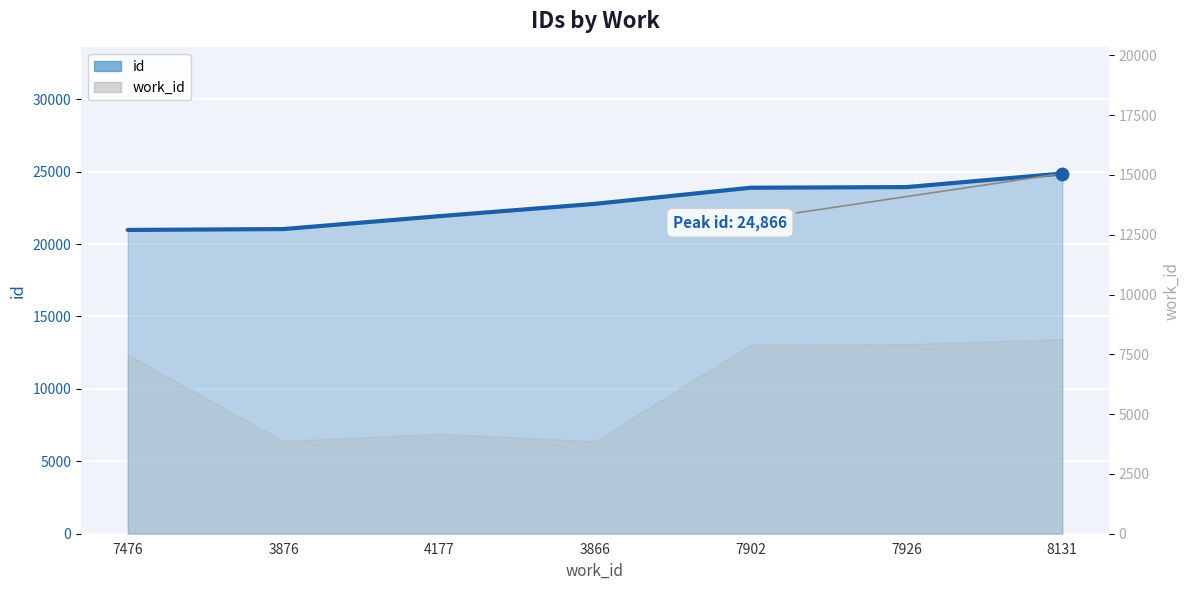

Between 4177 and 8131, which is larger?

8131